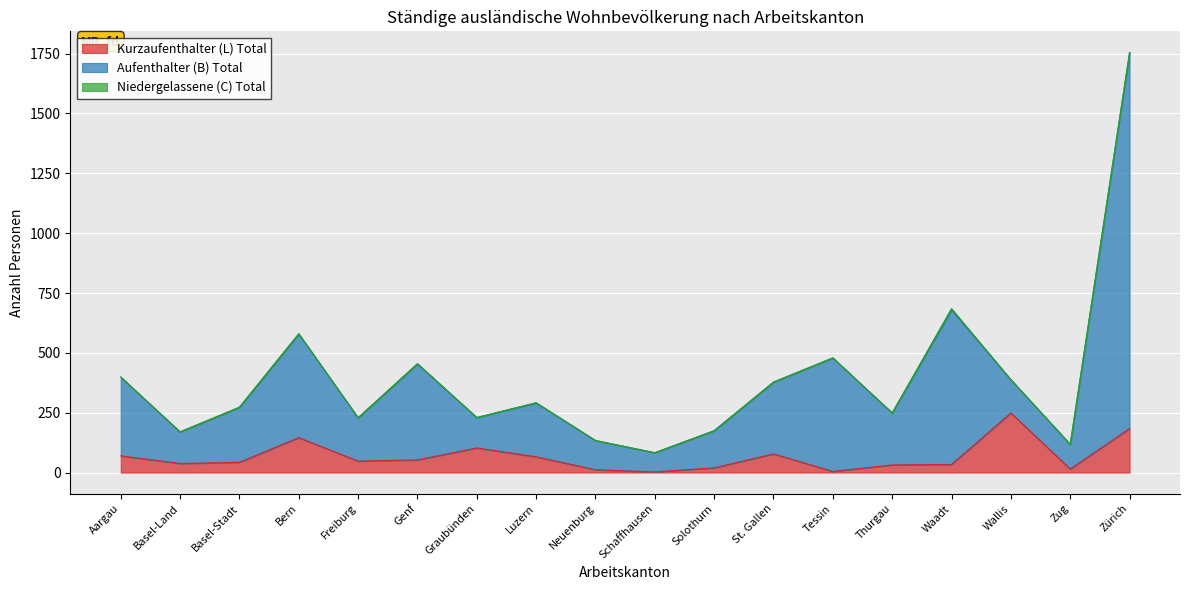

How many interior local peaks does the Aufenthalter (B) Total series have?

5